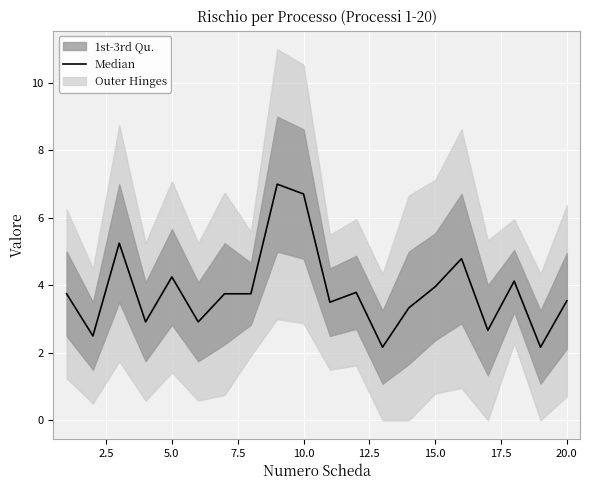

How many categories are shown in the chart?

20